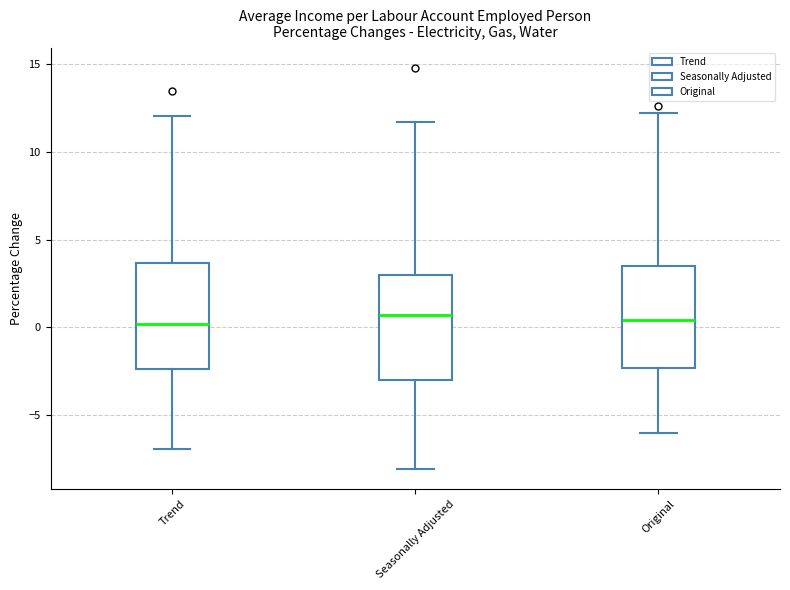

Reading left to right, read every box against the y-axis: the position of its median line, the range the box covers, and the ends of its whiskers. The values are not printed on the chart, so give them approximately, as read against the axis.

Trend: median 0.0, box -2.5 to 3.5, whiskers -7.0 to 12.0
Seasonally Adjusted: median 0.5, box -3.0 to 3.0, whiskers -8.0 to 11.5
Original: median 0.5, box -2.5 to 3.5, whiskers -6.0 to 12.0